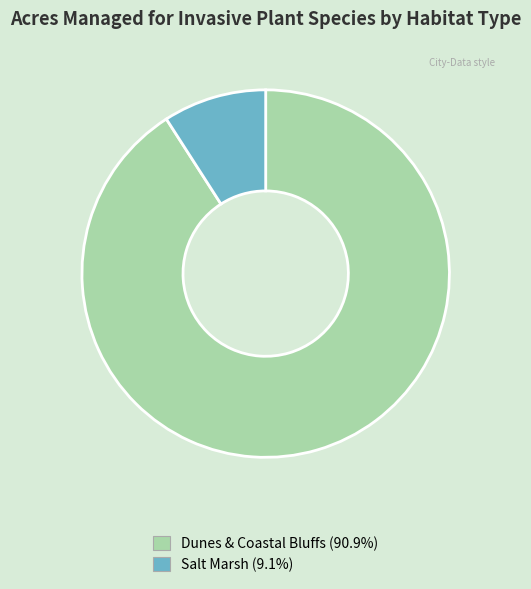

Rank the categories by value from lowest to highest.

Salt Marsh, Dunes & Coastal Bluffs